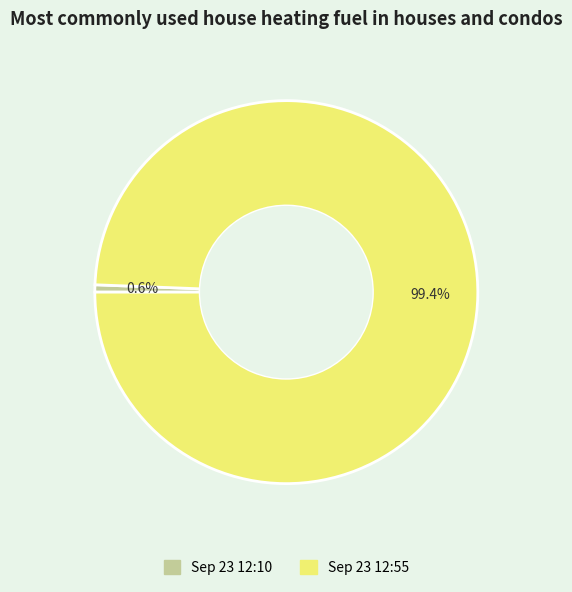

To the nearest percent, what is the difference between the largest and smallest slice percentages?

99%